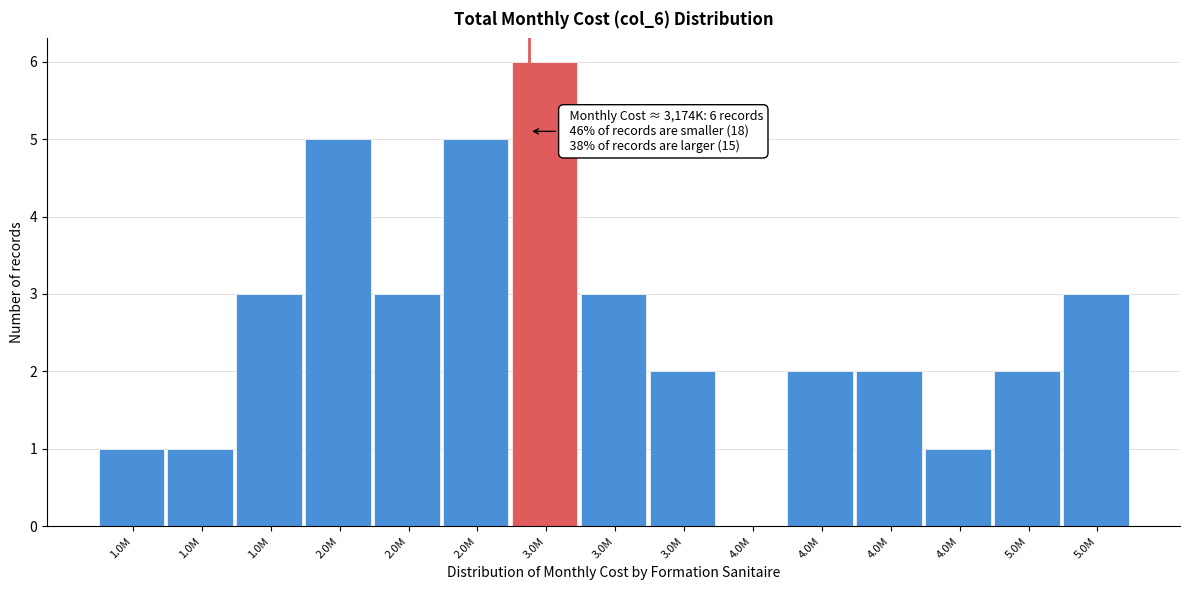

How many distinct data groups are displayed?

1